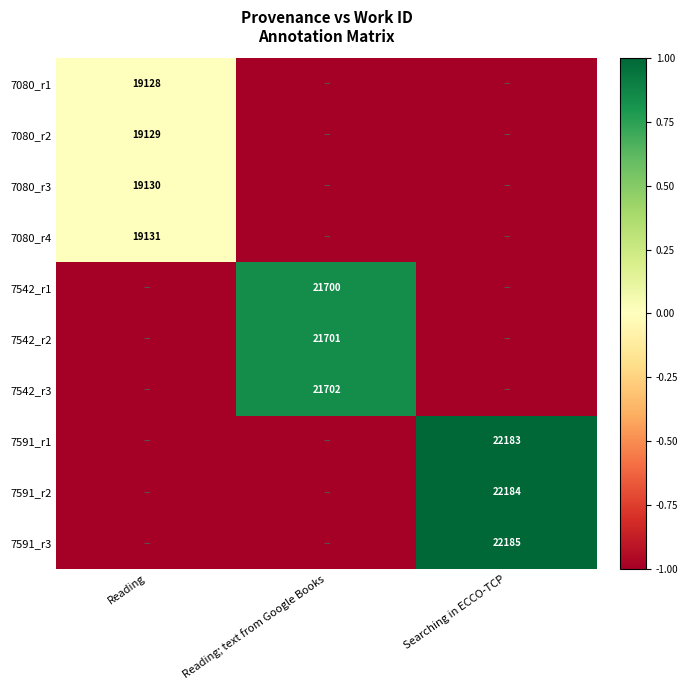

The 7080_r2 series shows 19129 at Reading. True or false?

True